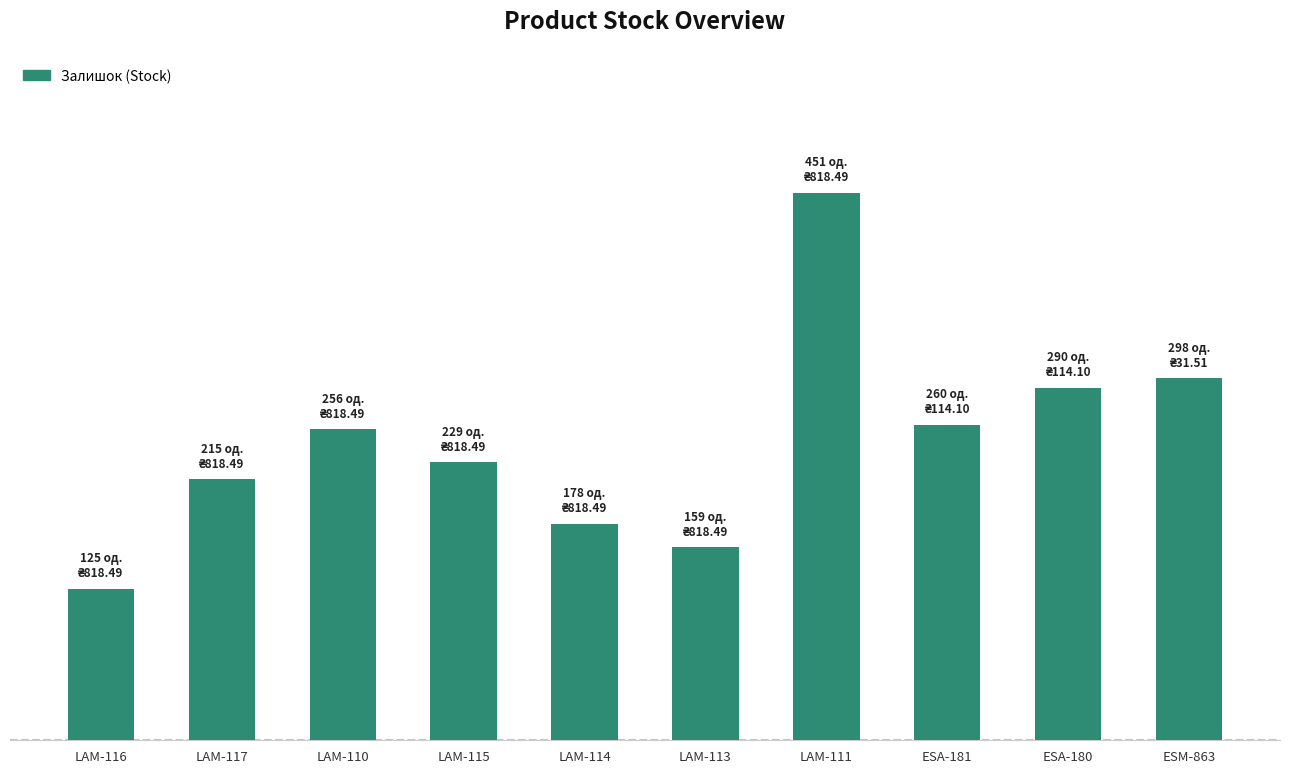

Are the bars grouped side by side (vs. stacked)?

No